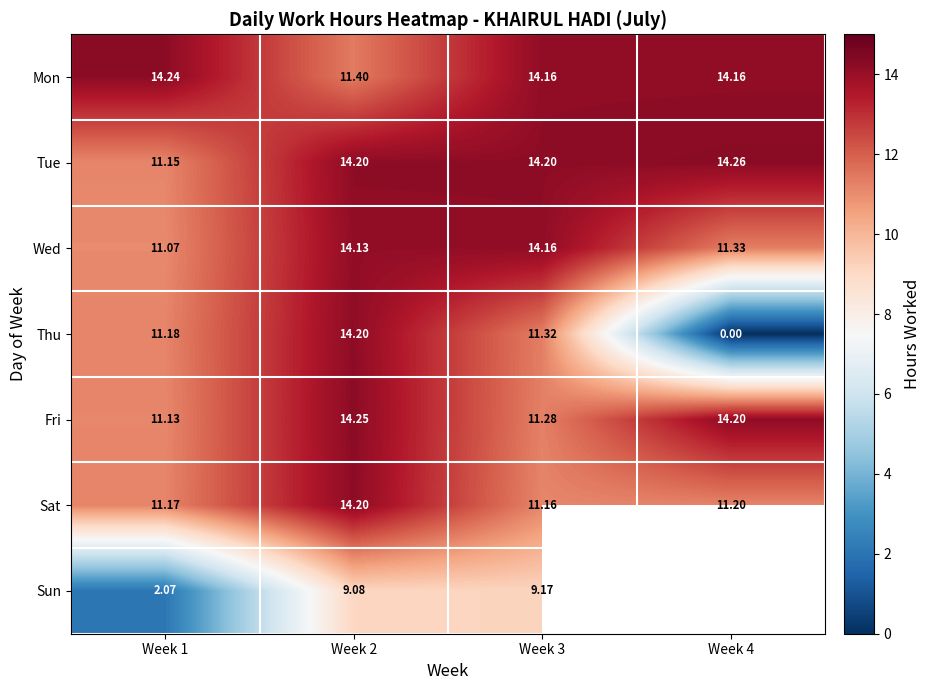

Is the value of Fri at Week 3 greater than the value of Wed at Week 4?

No